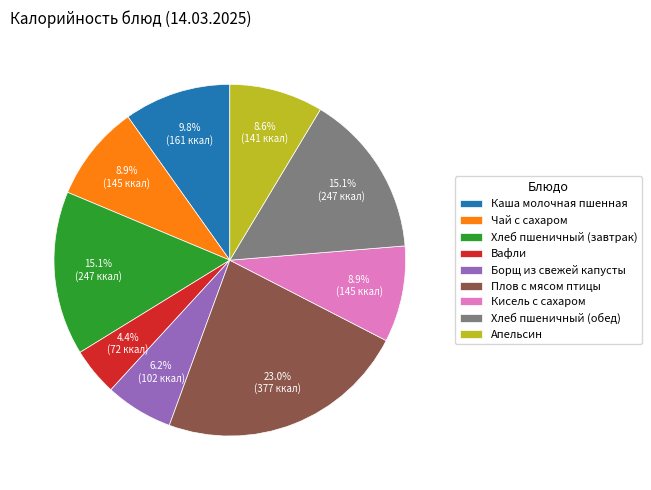

What is the largest slice in the pie chart?

Плов с мясом птицы